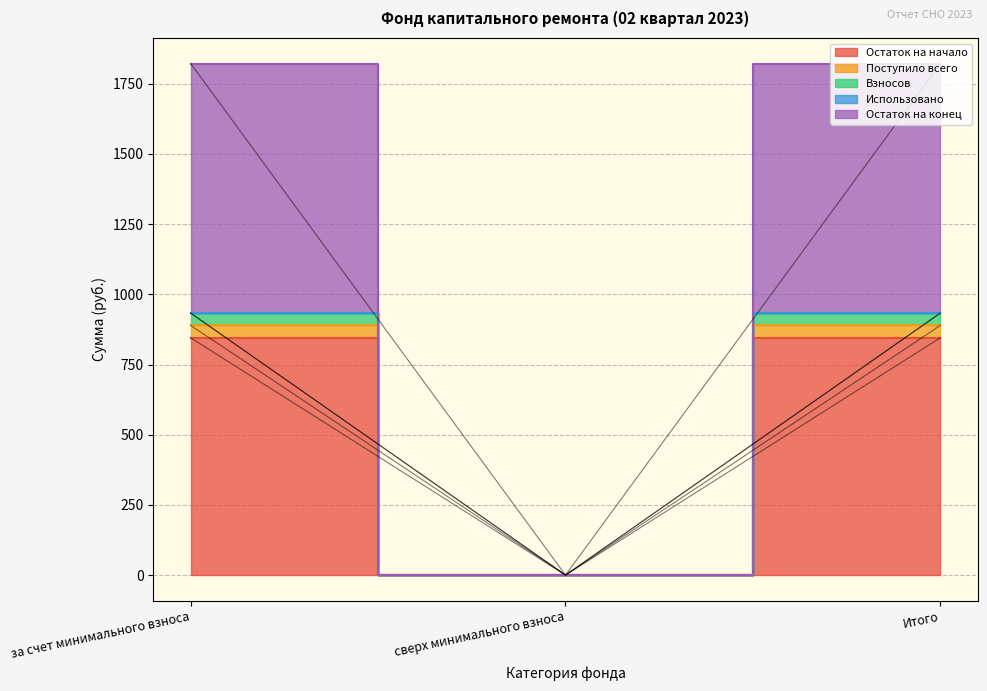

At which category is the sum across all series the highest?

за счет минимального взноса